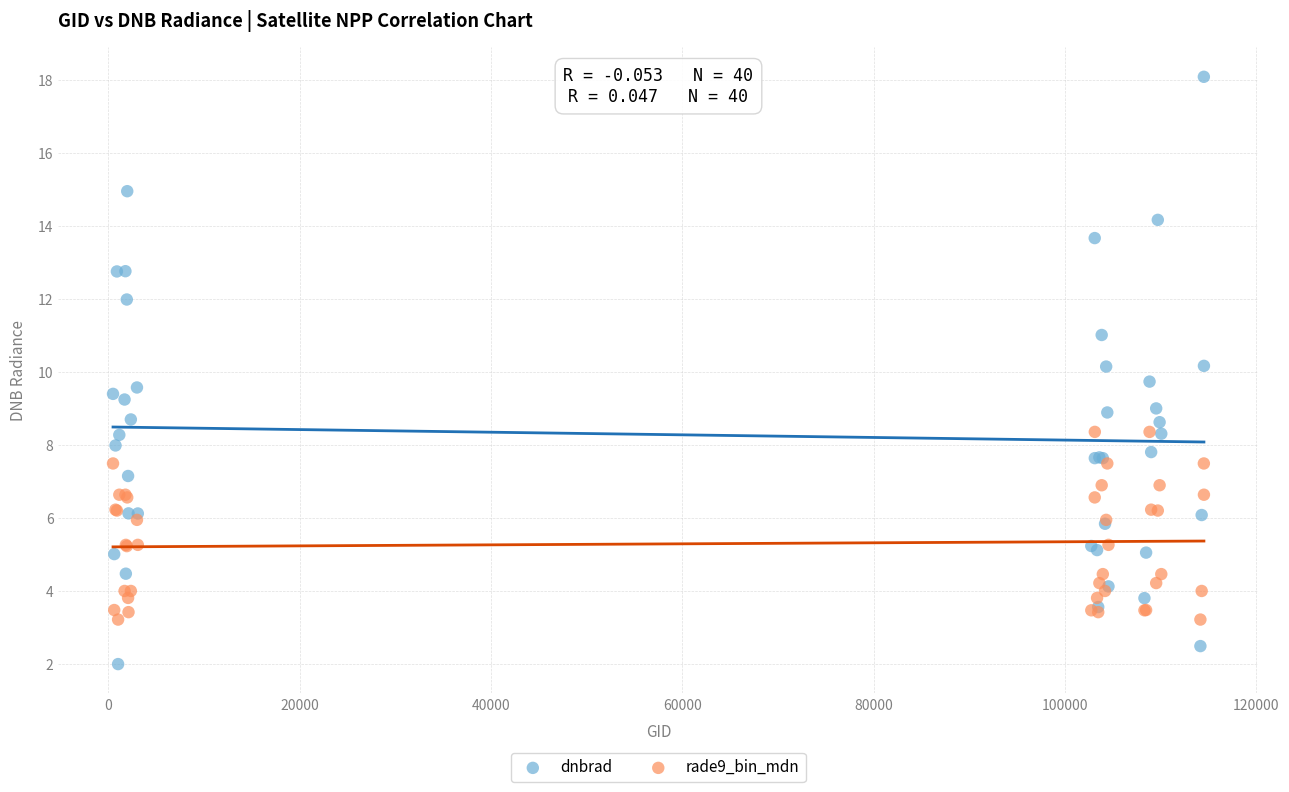

Which series has the widest spread of Y values?

dnbrad